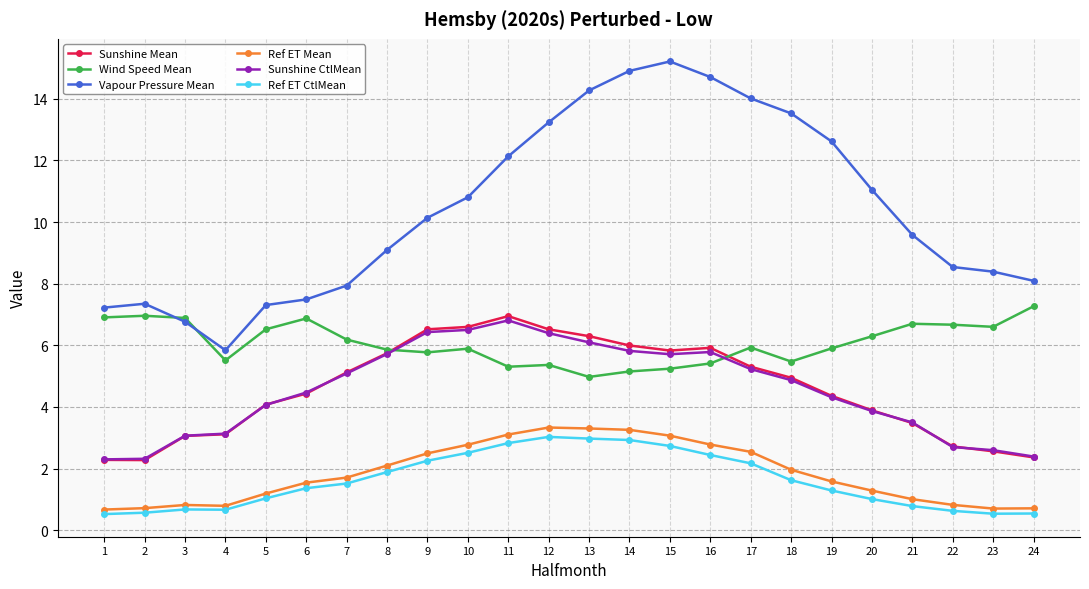

Read the Wind Speed Mean value at 22.

6.7